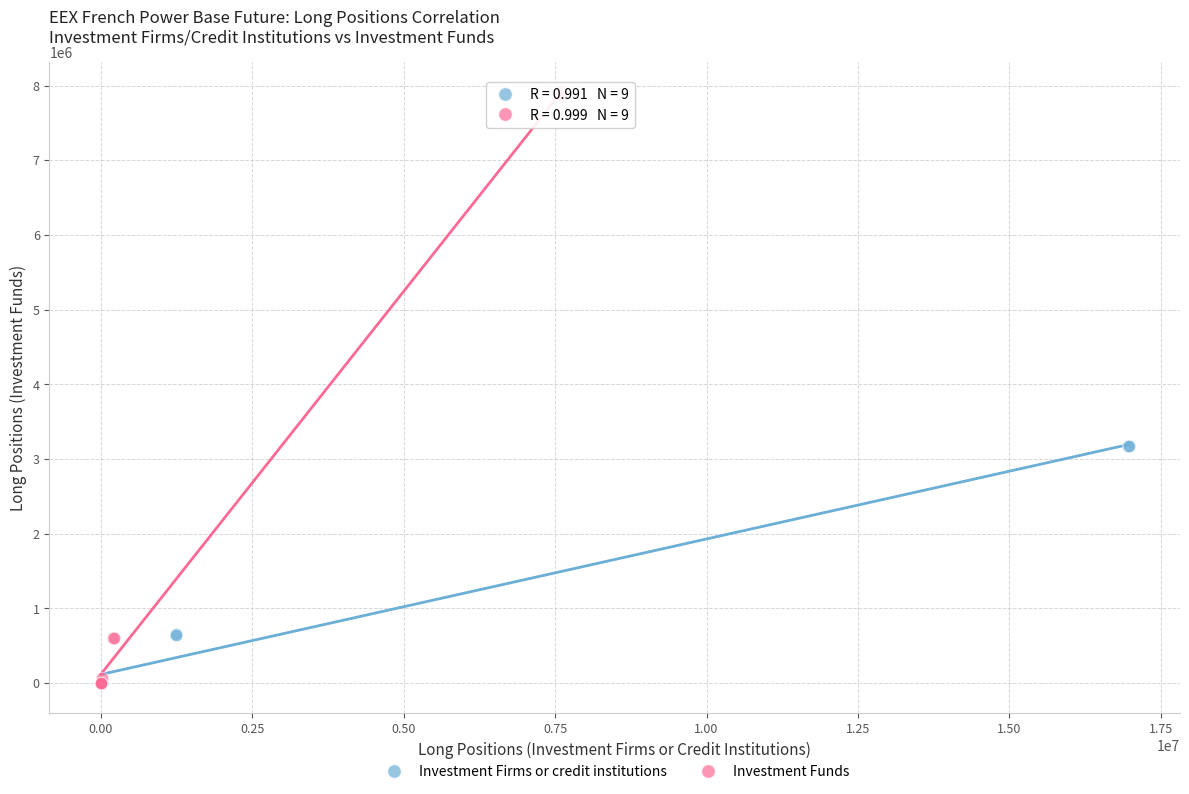

Which series has the largest Y range (max minus min)?

Investment Funds